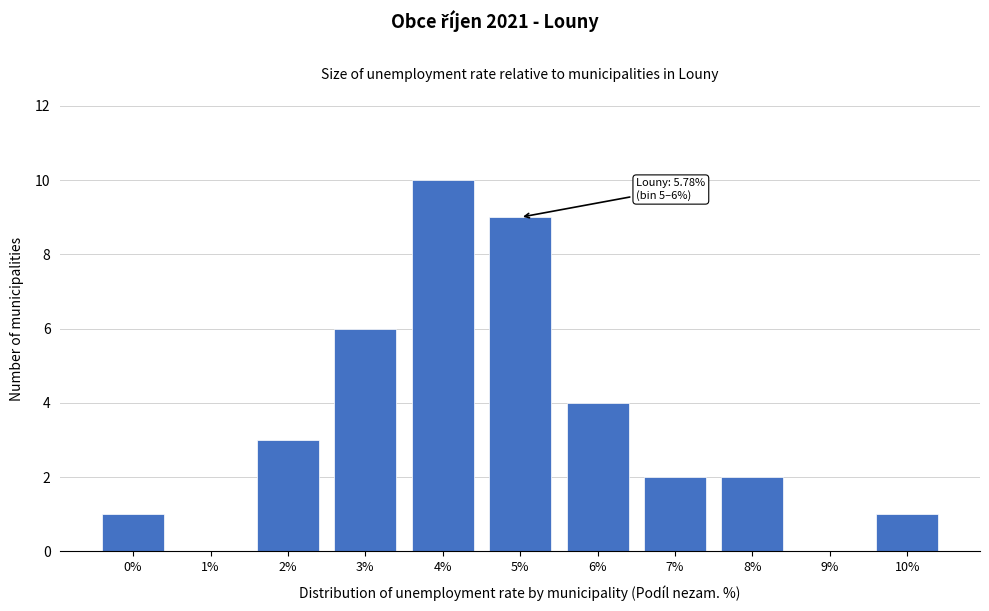

Reading left to right, list all the values displayed in this chart.

0%=1	1%=0	2%=3	3%=6	4%=10	5%=9	6%=4	7%=2	8%=2	9%=0	10%=1